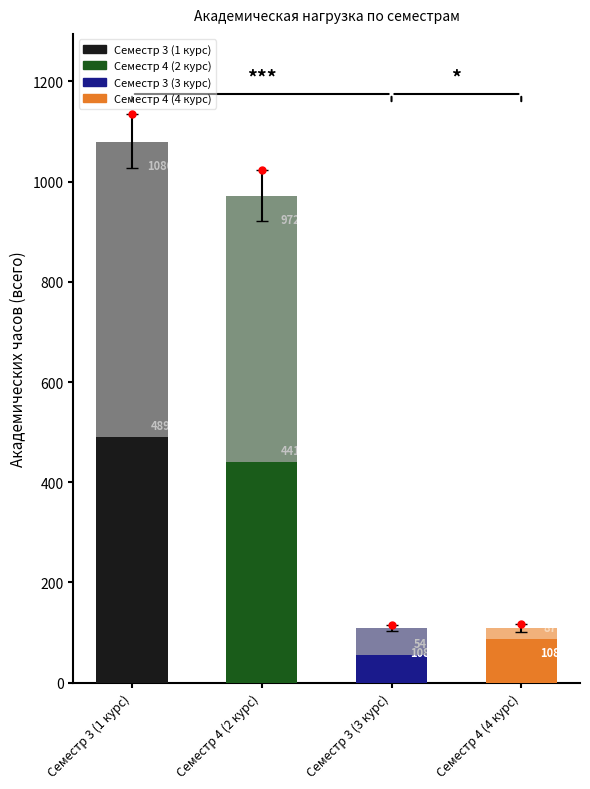

At which label is the value closest to 594?

Семестр 4 (2 курс)